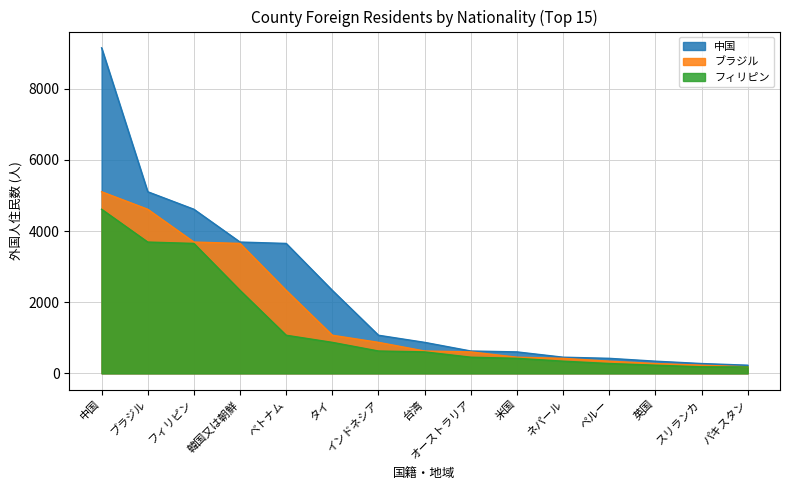

What is the difference between the second highest and minimum values in the 中国 series?

4876